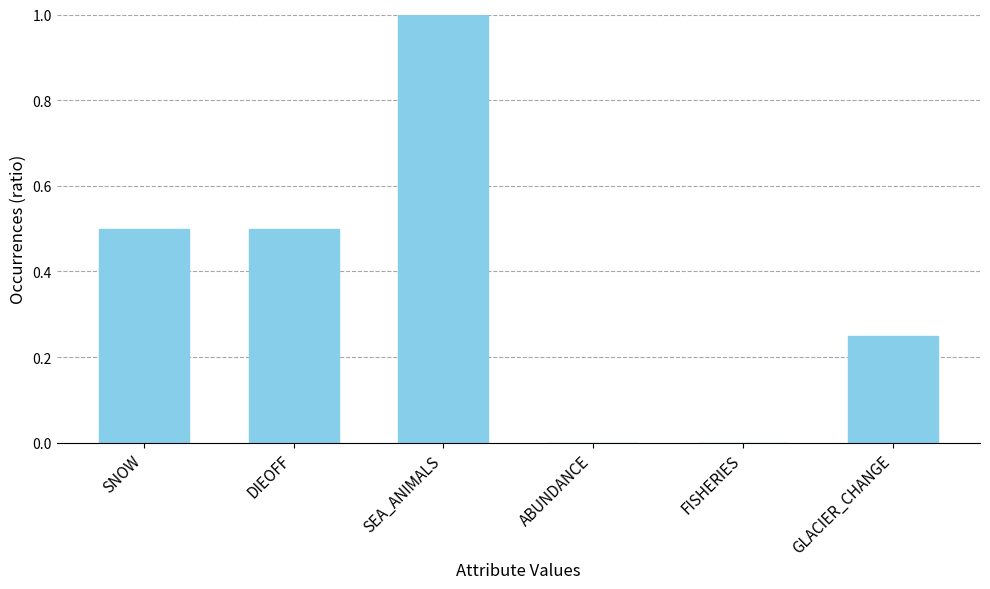

Which category has the highest value across all series?

SEA_ANIMALS